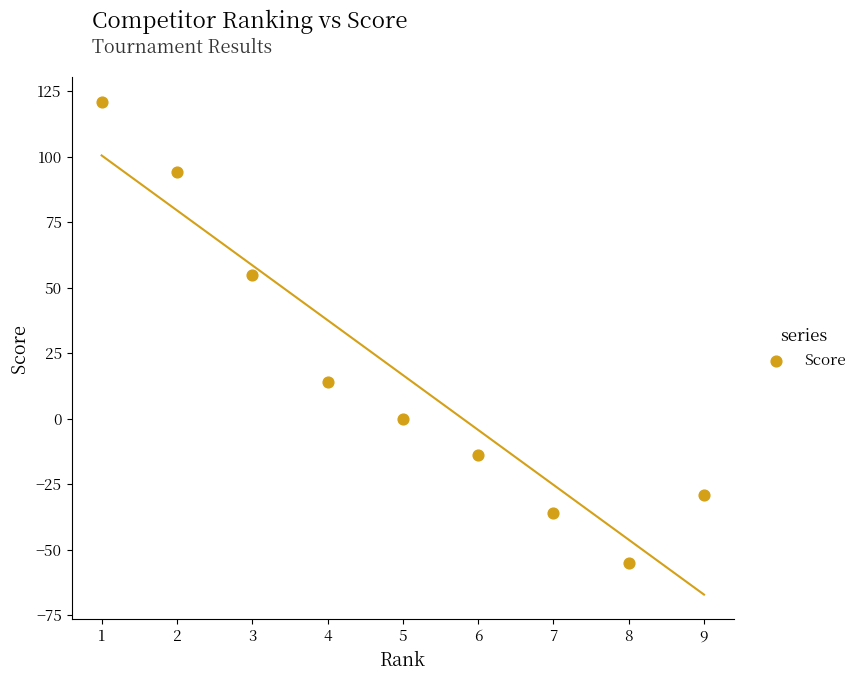

What is the range of X values (max minus min)?

8